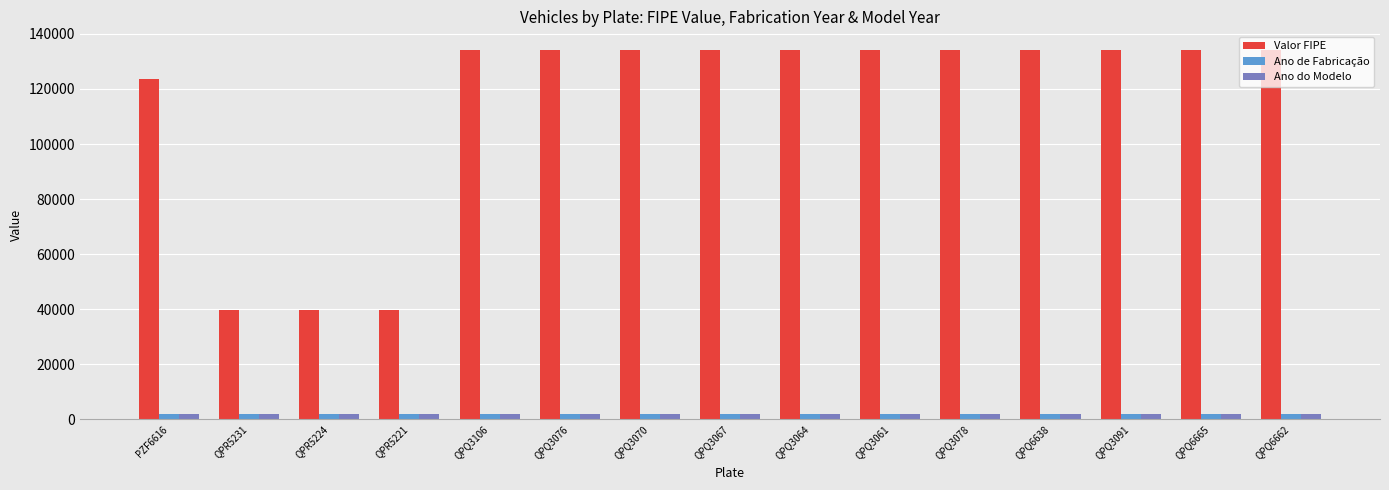

What is the greatest value displayed?

134221